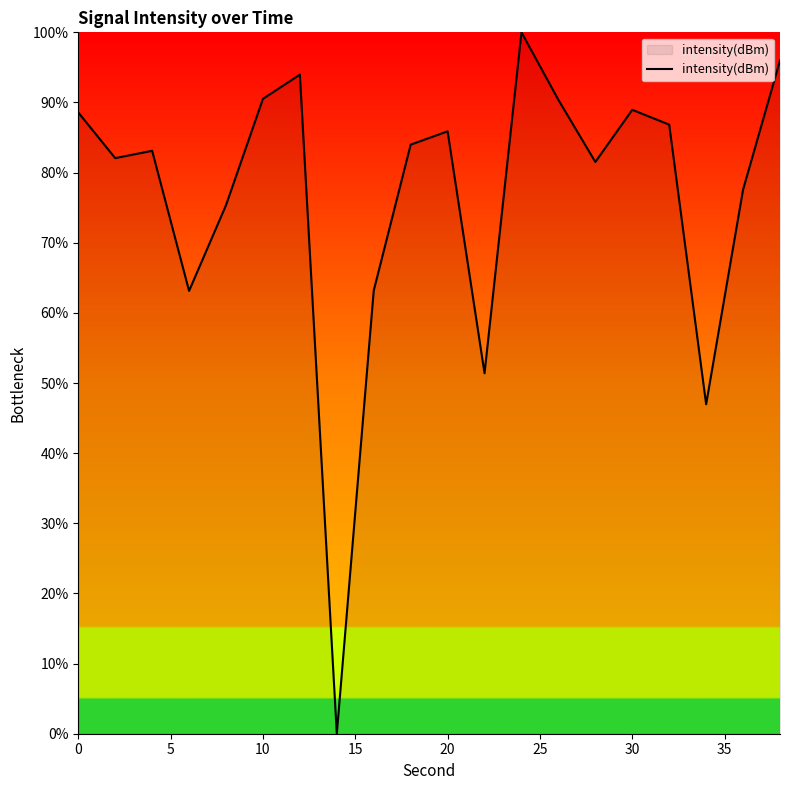

What is the difference between the maximum and minimum values?

100.0